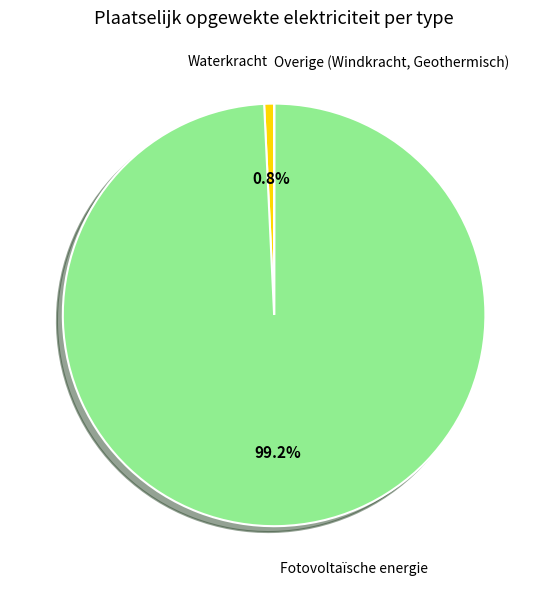

Does any single category account for the majority?

Yes